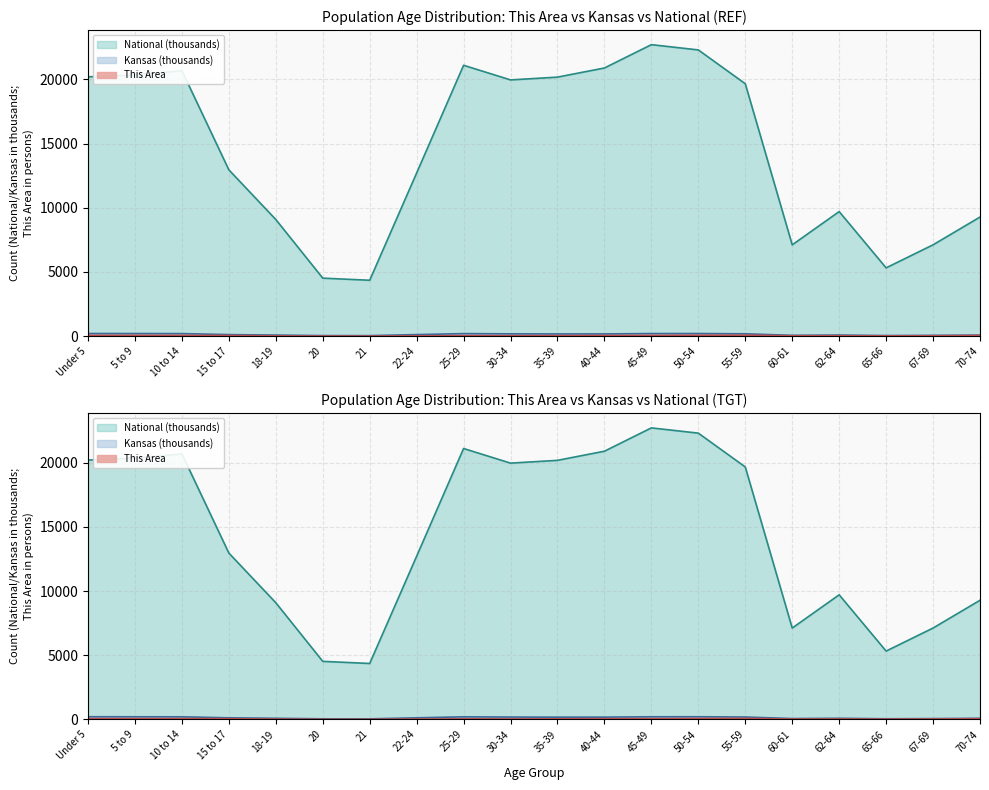

True or false: Kansas has more than 1 points higher than both neighbors.

True